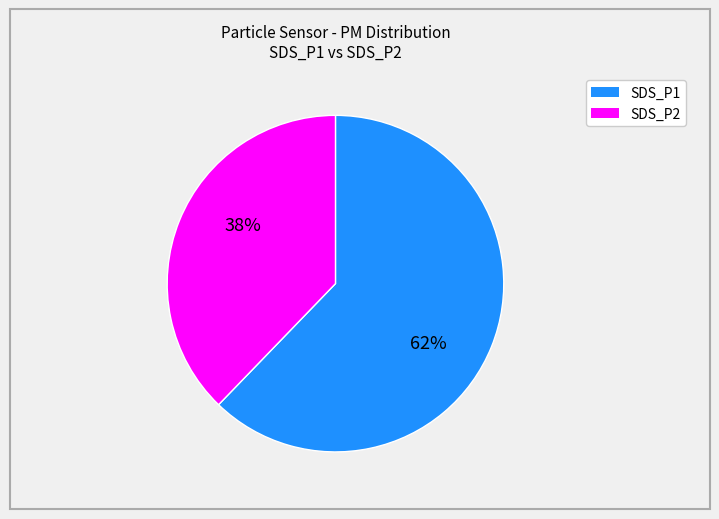

Rank the categories by value from highest to lowest.

SDS_P1, SDS_P2